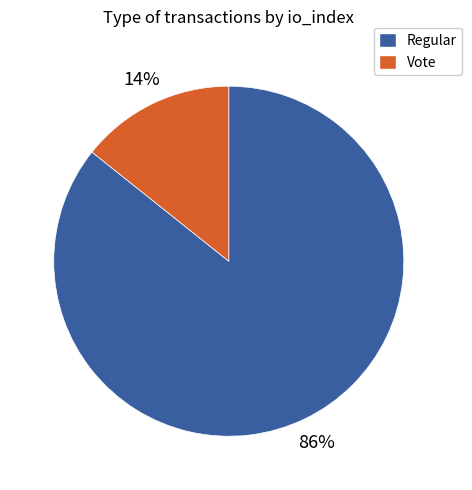

Does any single category account for the majority?

Yes